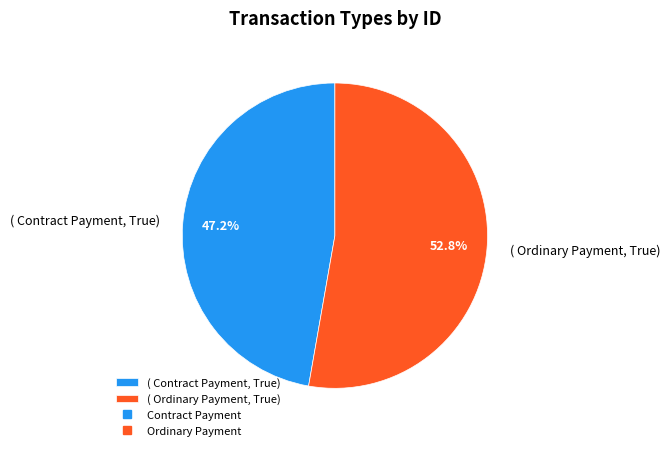

What is the smallest slice in the pie chart?

( Contract Payment, True)